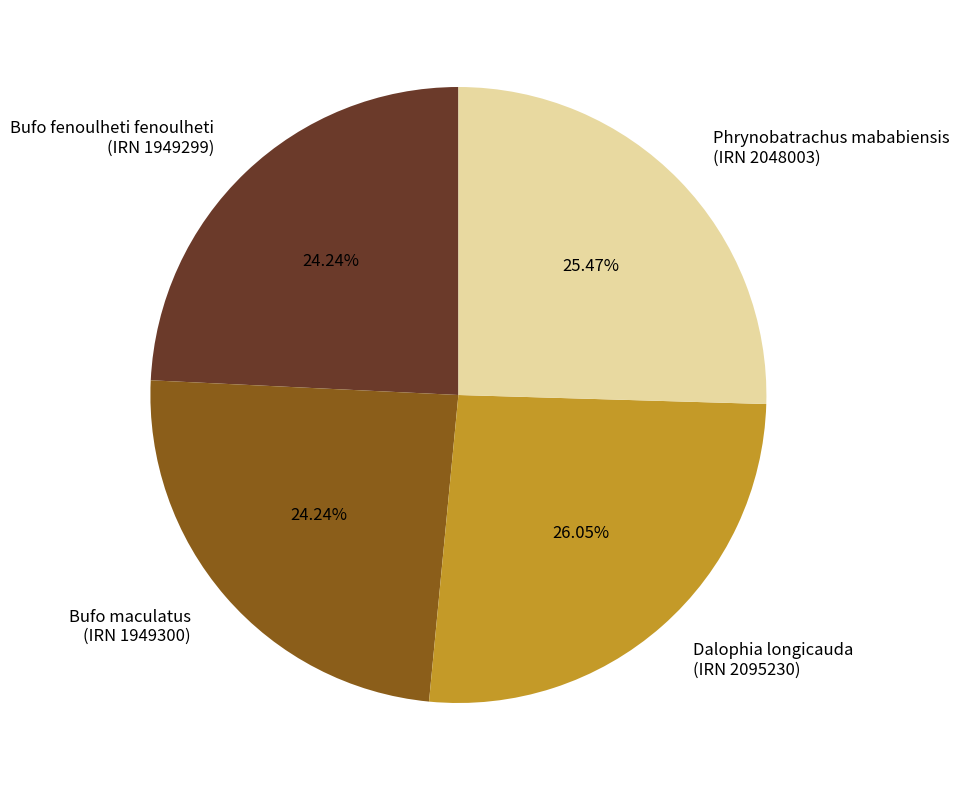

Does Bufo fenoulheti fenoulheti (IRN 1949299) account for over 50% of the chart?

No